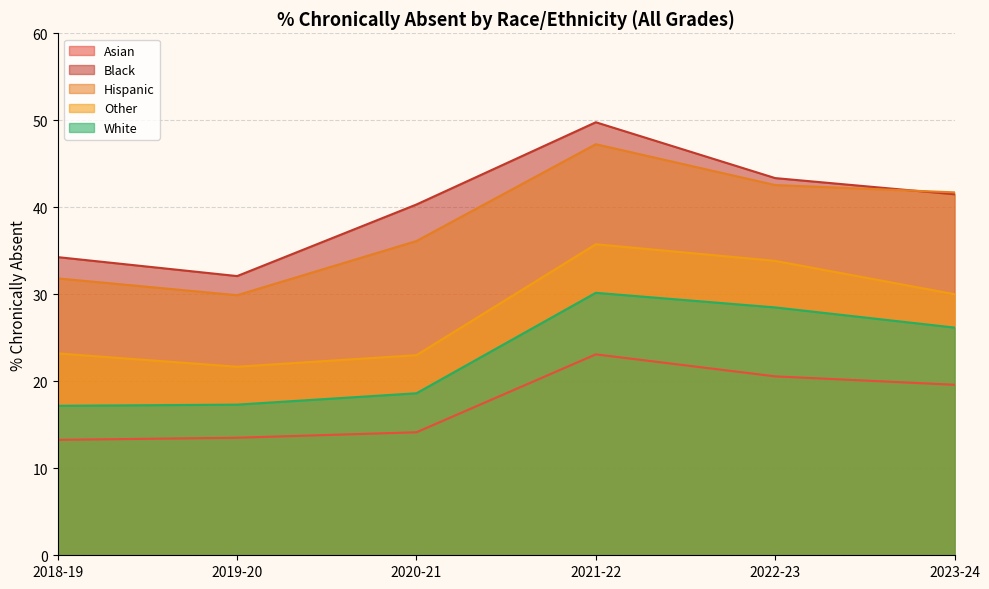

Between 2019-20 and 2020-21, which is larger?

2020-21